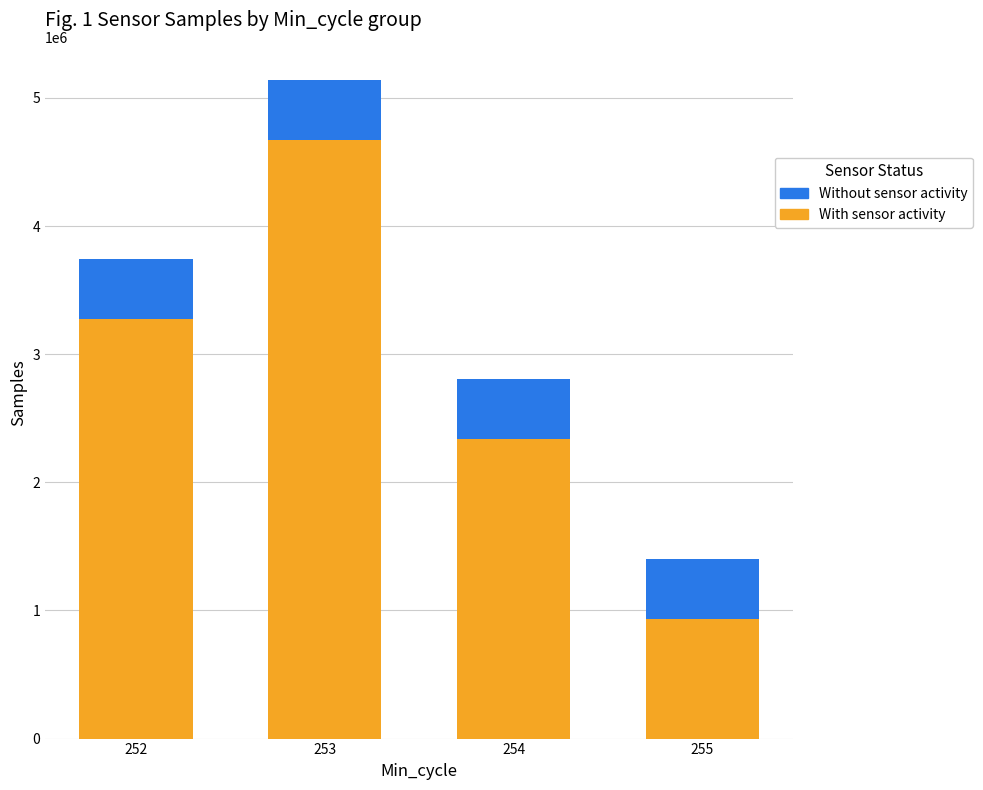

At which category is the sum across all series the highest?

253